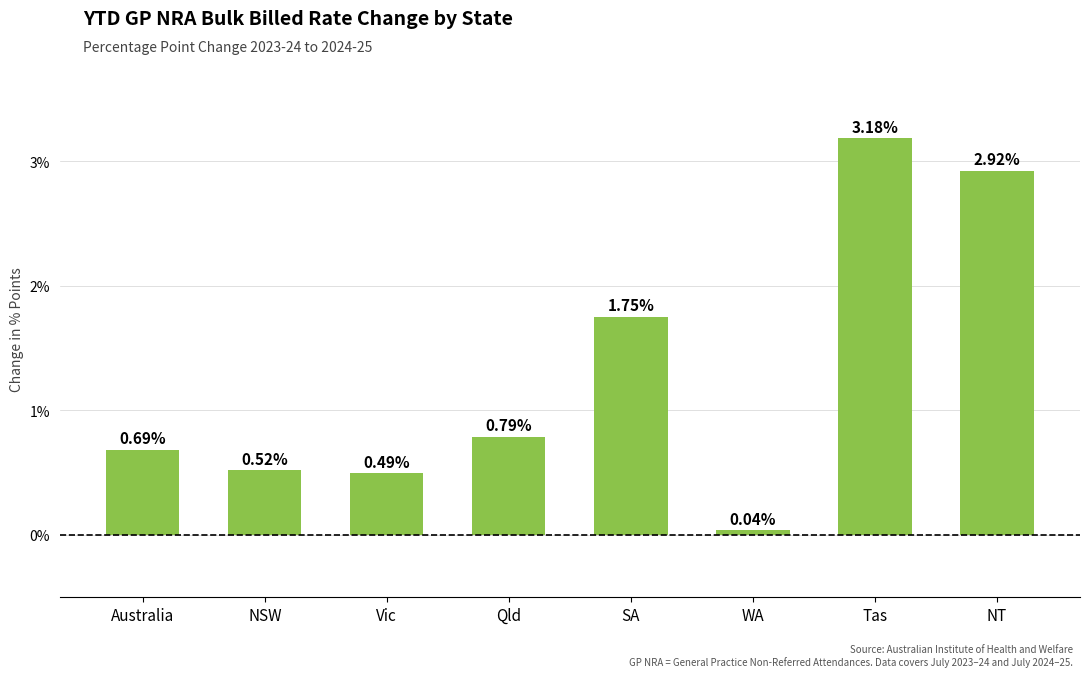

What is the sum of the values at Vic and Tas?

3.7